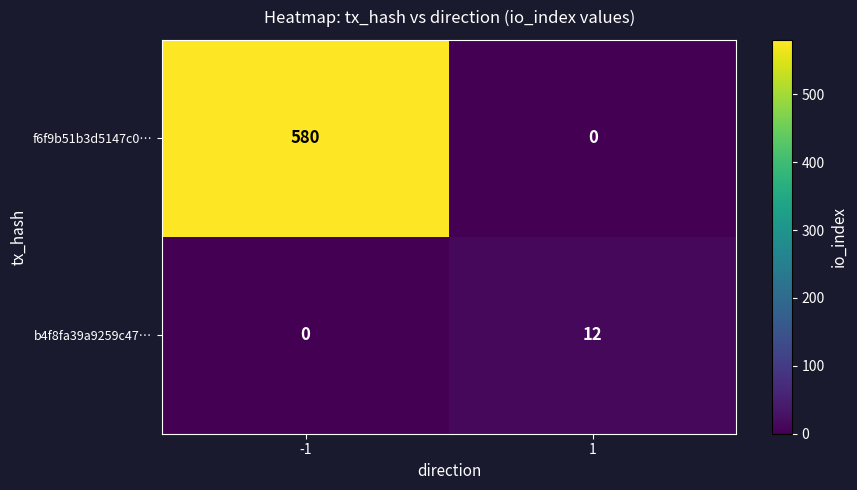

What is the highest value of the f6f9b51b3d5147c0… series?

580